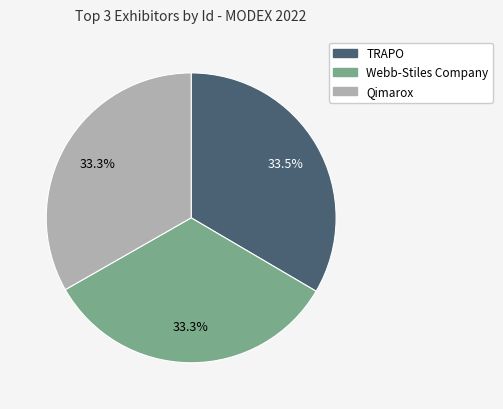

Is there a majority slice in this chart?

No